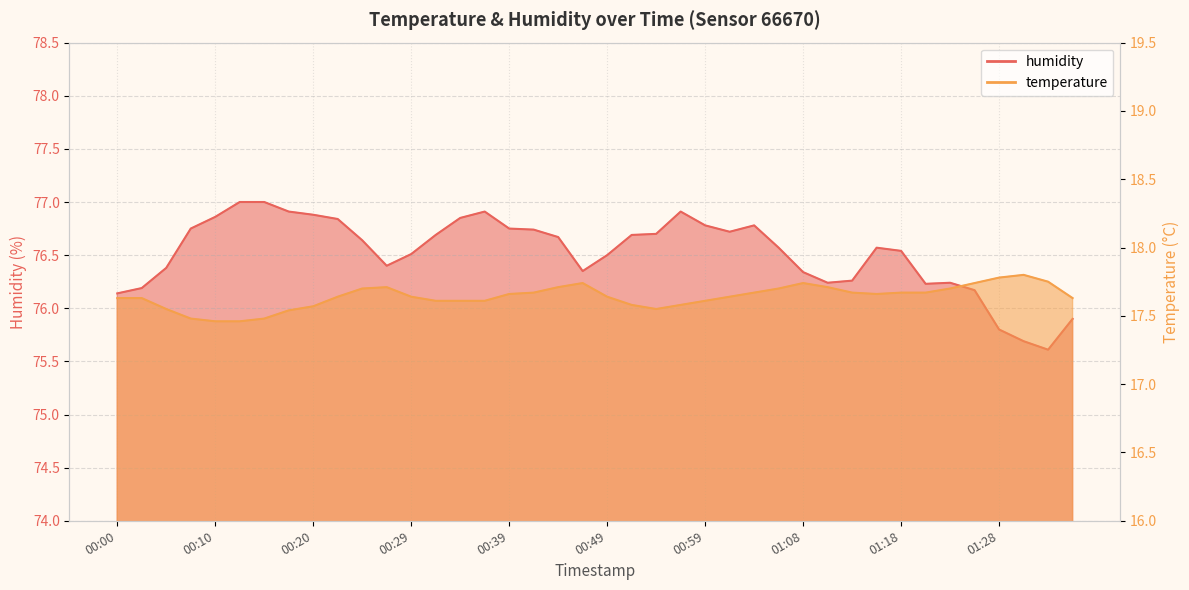

How many data points does each series have?

40